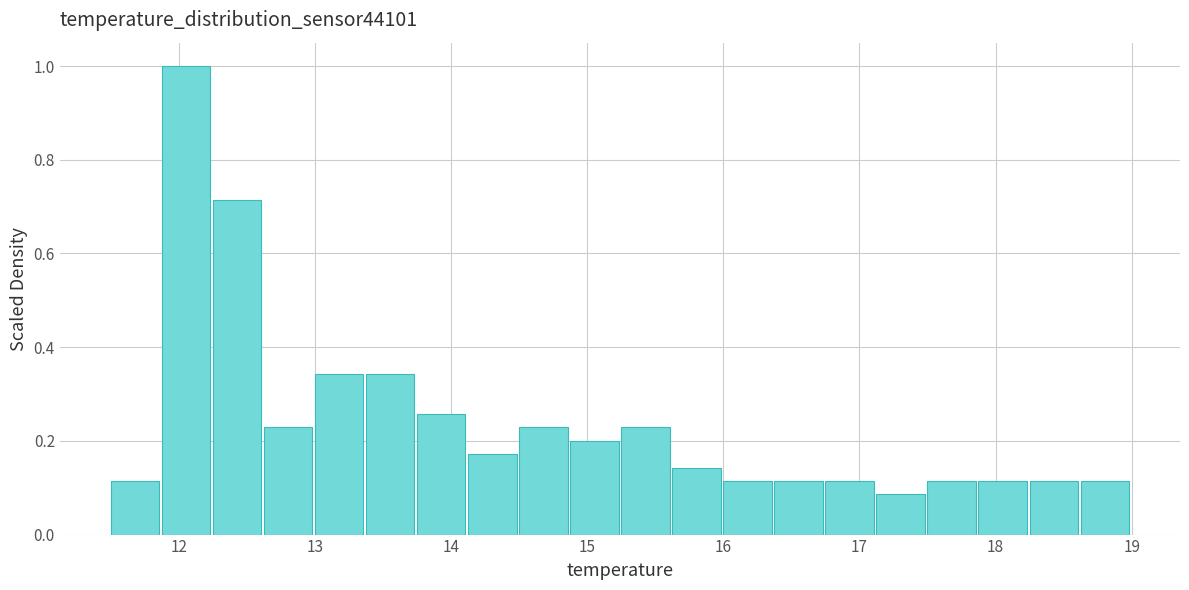

Around what value on the x-axis is the tallest bar? Give the approximate position of its centre, as read against the axis.

12.1